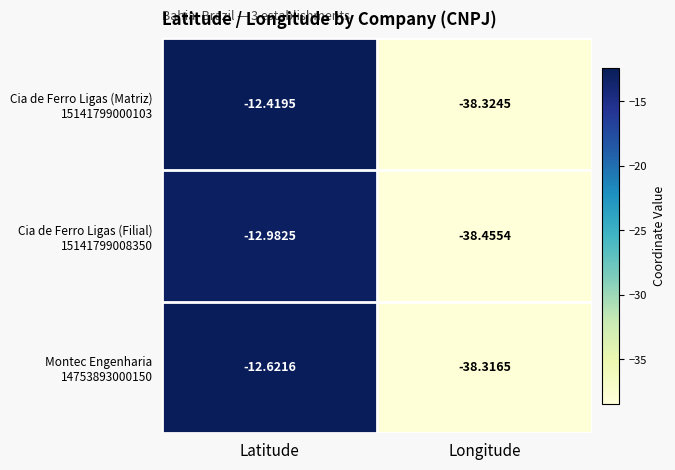

Which label corresponds to the largest value in the chart?

Latitude